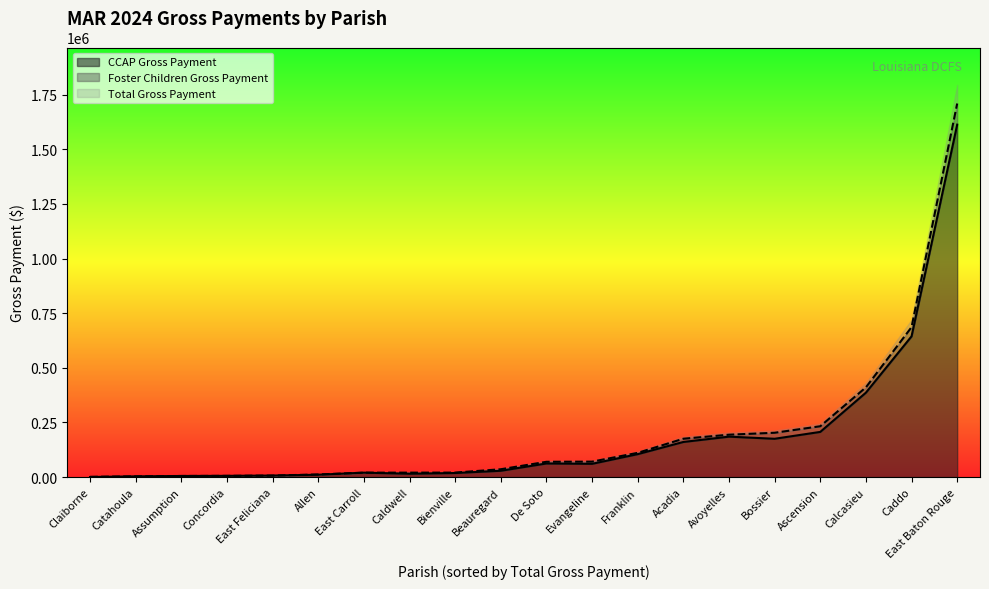

The value of Foster Children Gross Payment at Ascension is 11785.7. True or false?

False